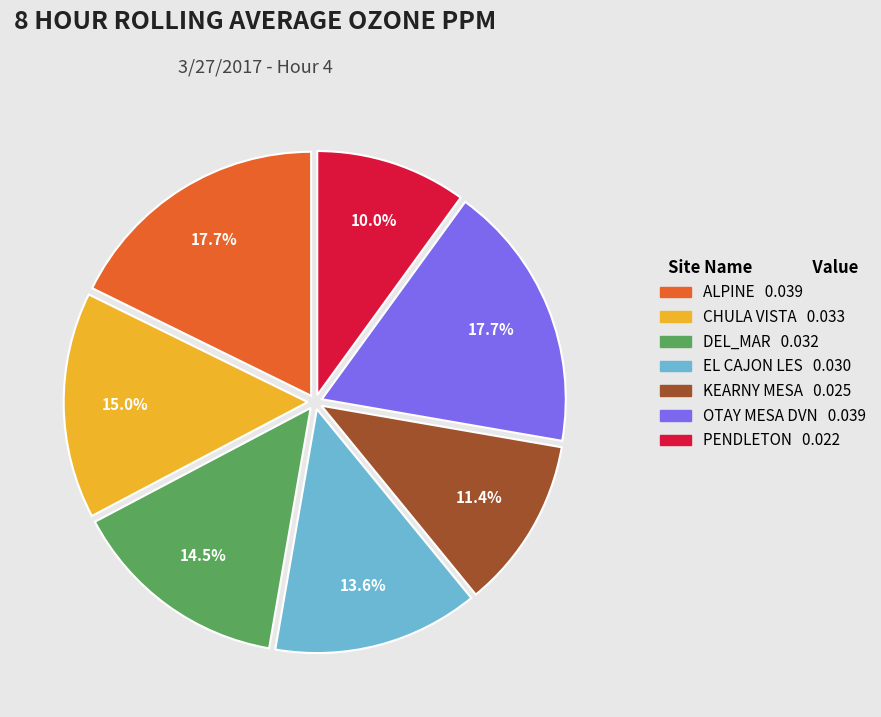

Which slice is the smallest?

PENDLETON